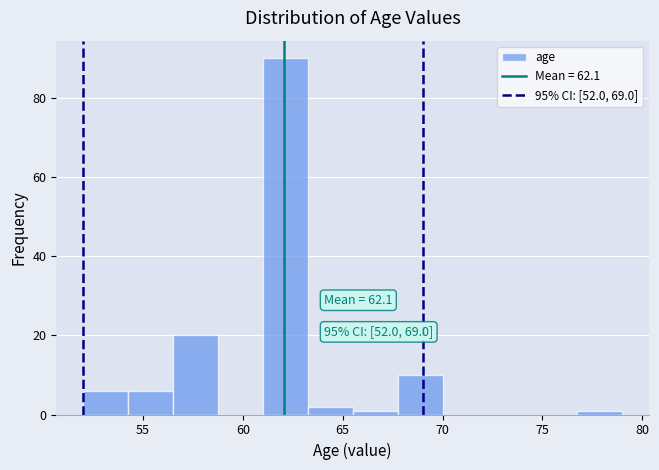

Over which range of the x-axis is the bar tallest?

61.00 to 63.25